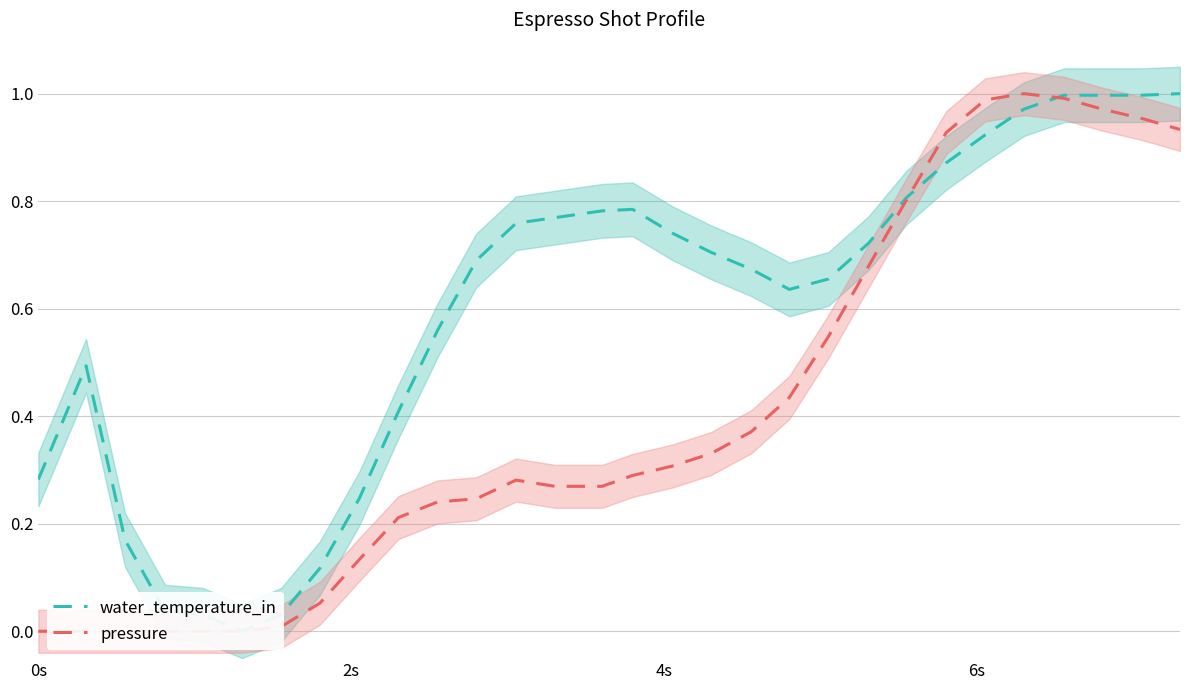

Which series has the widest spread of values?

water_temperature_in